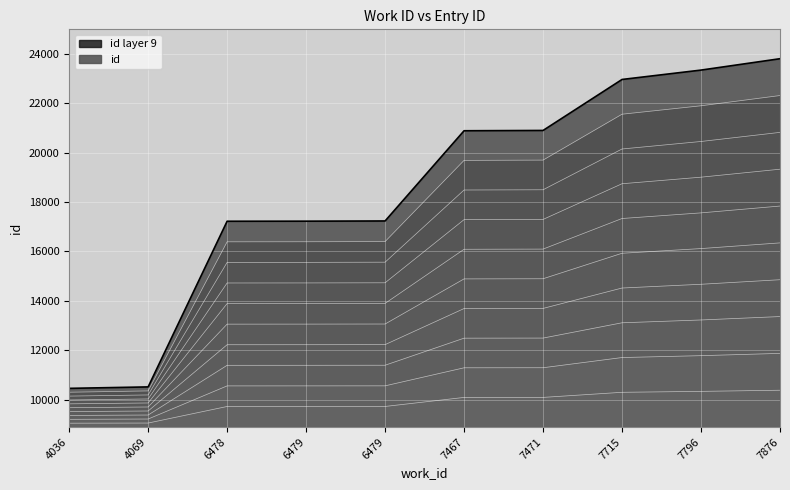

What is the ratio of the value at 4069 to the value at 4036?

1.0